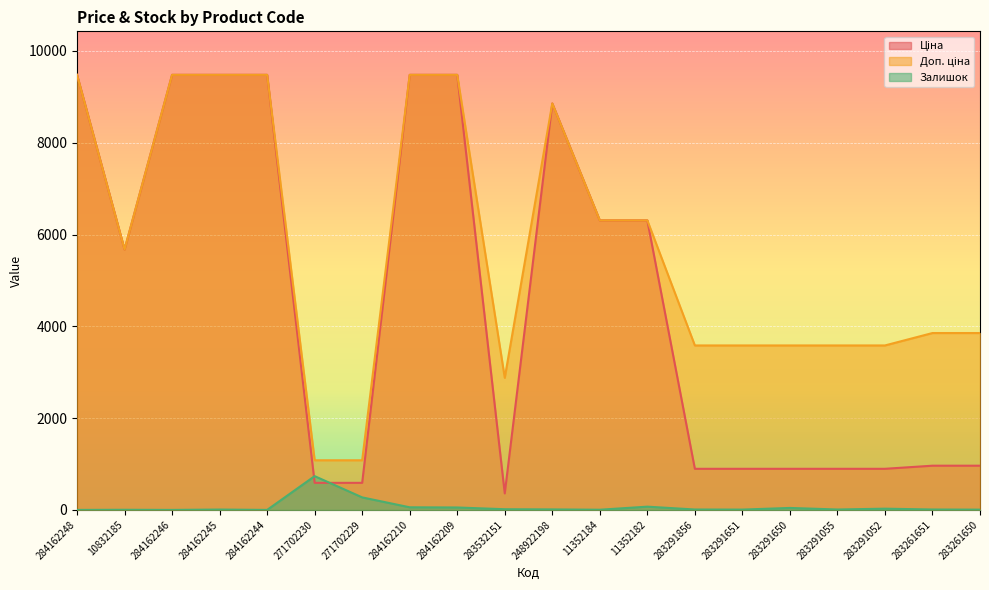

What is the label of the 14th point from the left?

283291856